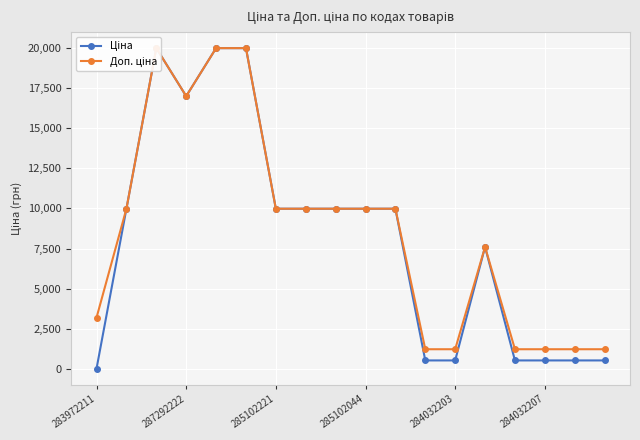

True or false: Доп. ціна and Ціна cross at least once.

False